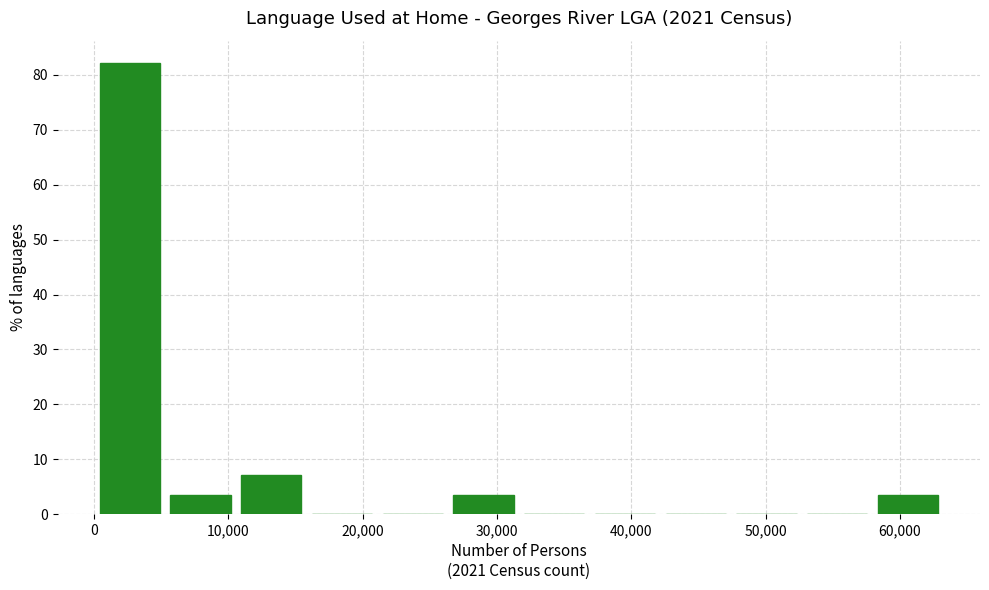

What is the height of the bar covering 5000 to 11000 on the x-axis? Neither the bar edges nor the heights are printed on the chart, so give them approximately, as read against the axes.

4